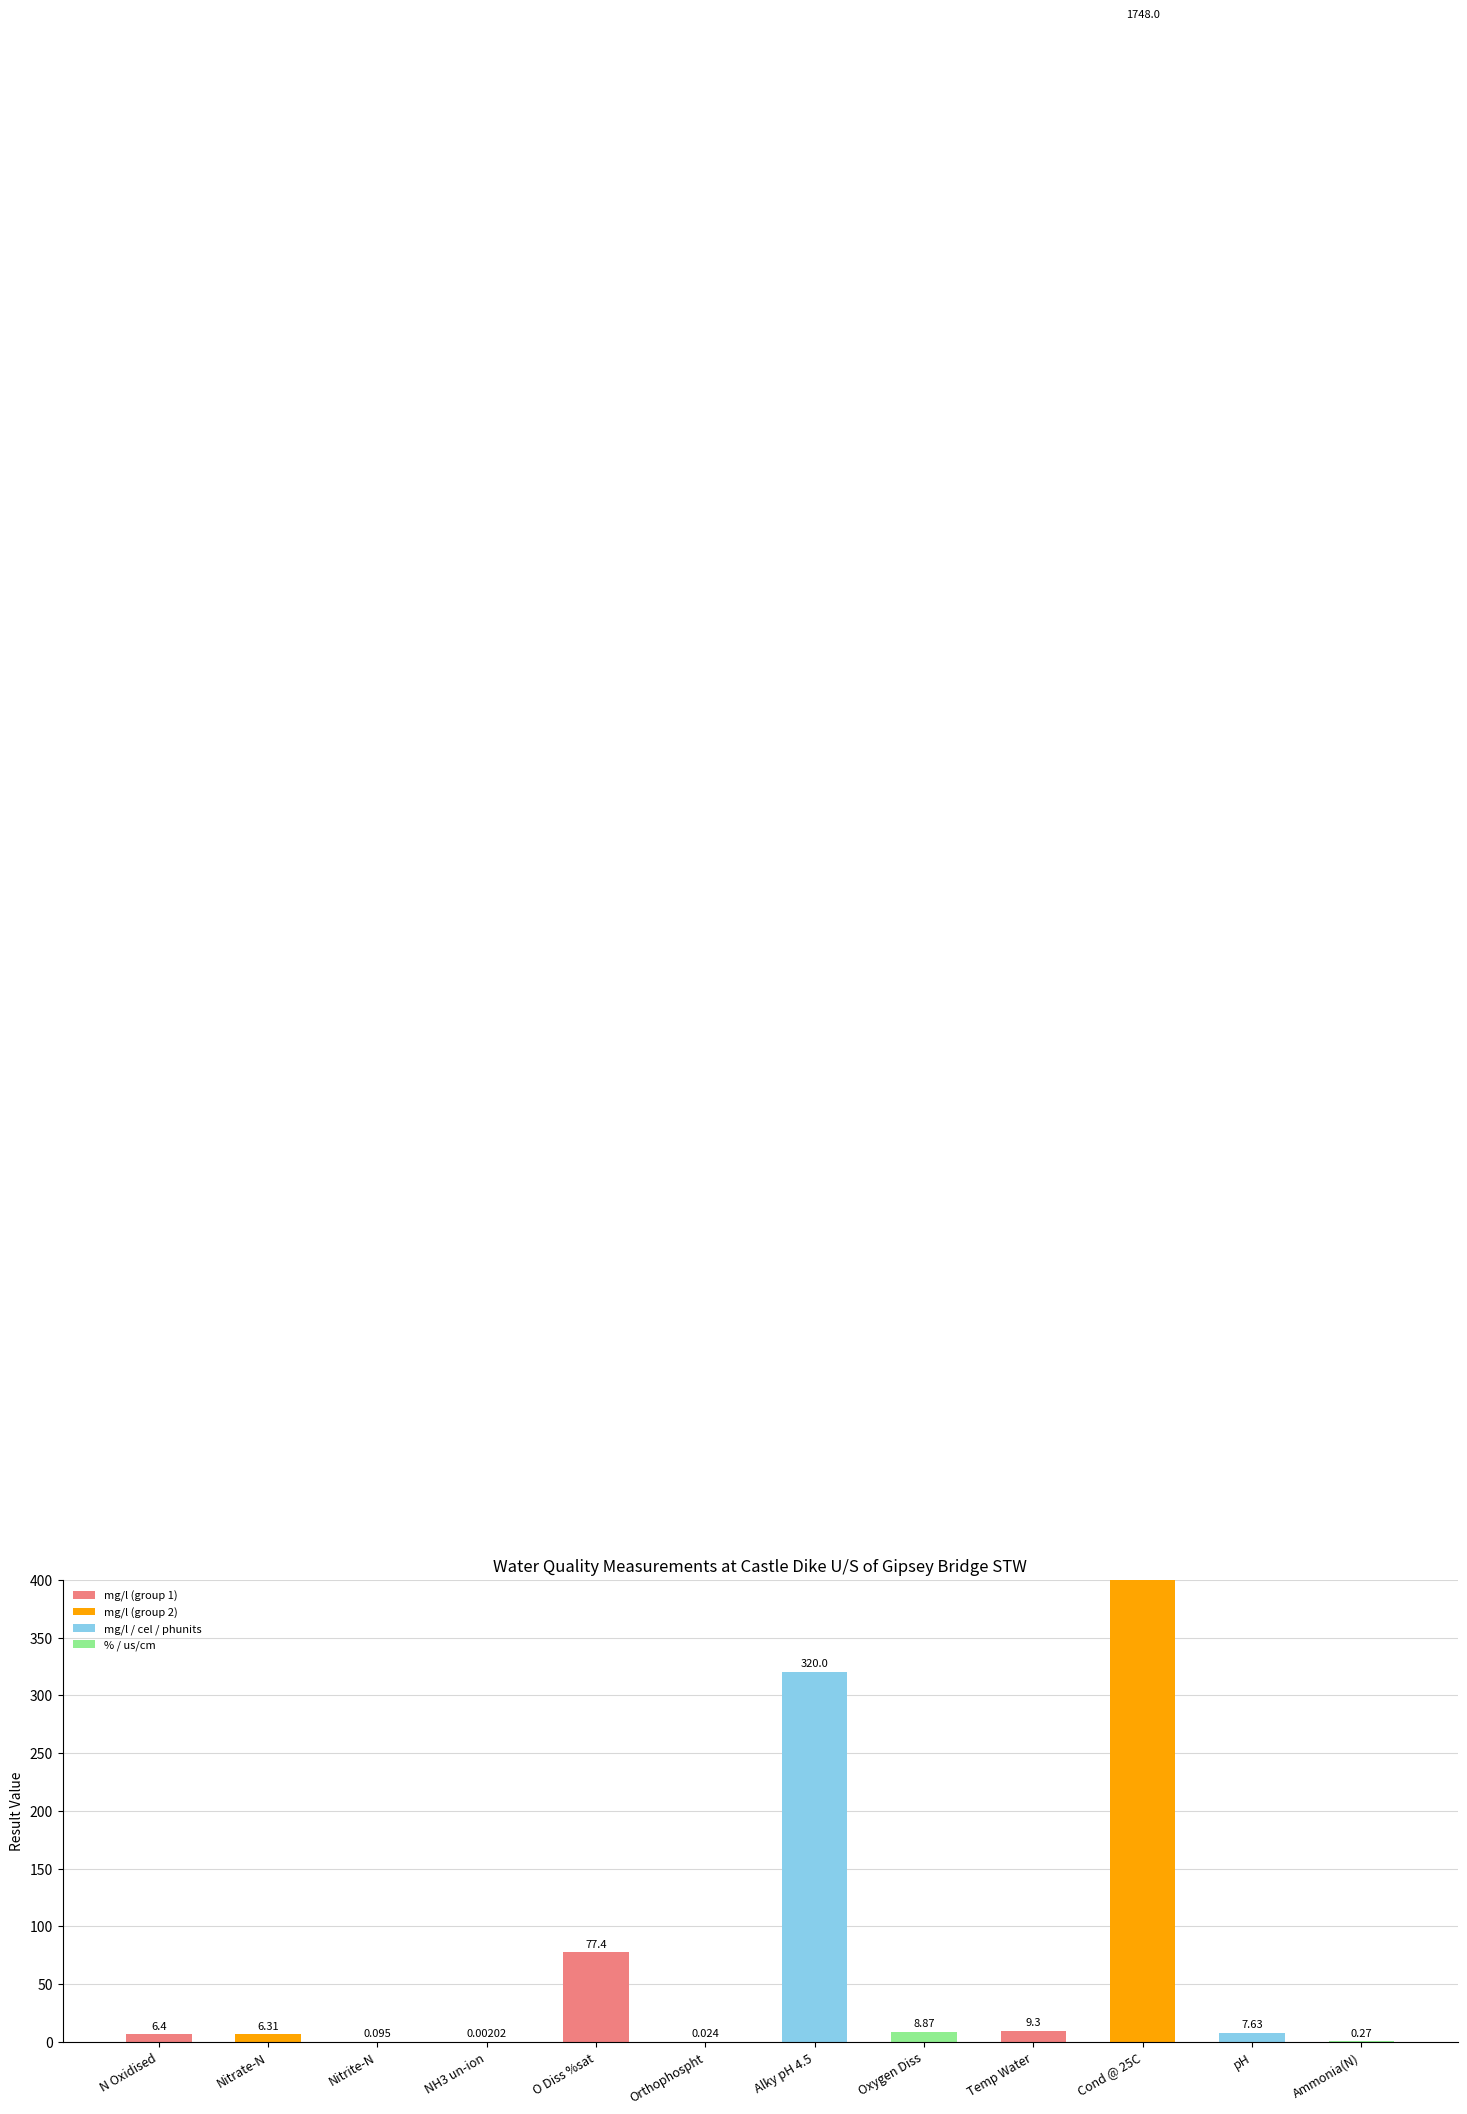

How many data points are less than 7?

6